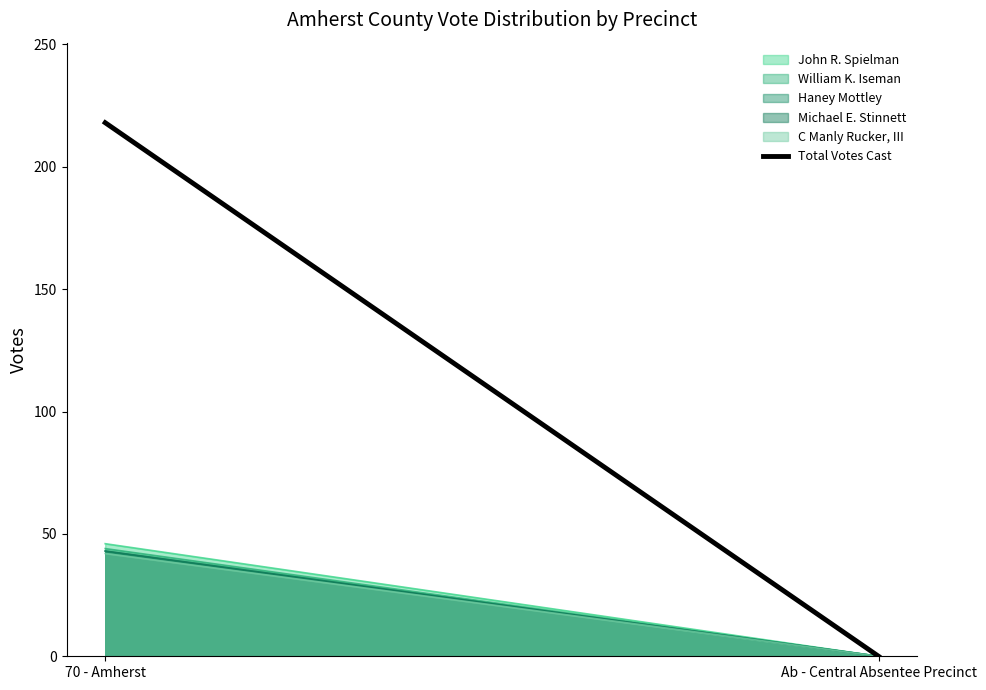

List the labels in order of value, largest first.

70 - Amherst, Ab - Central Absentee Precinct